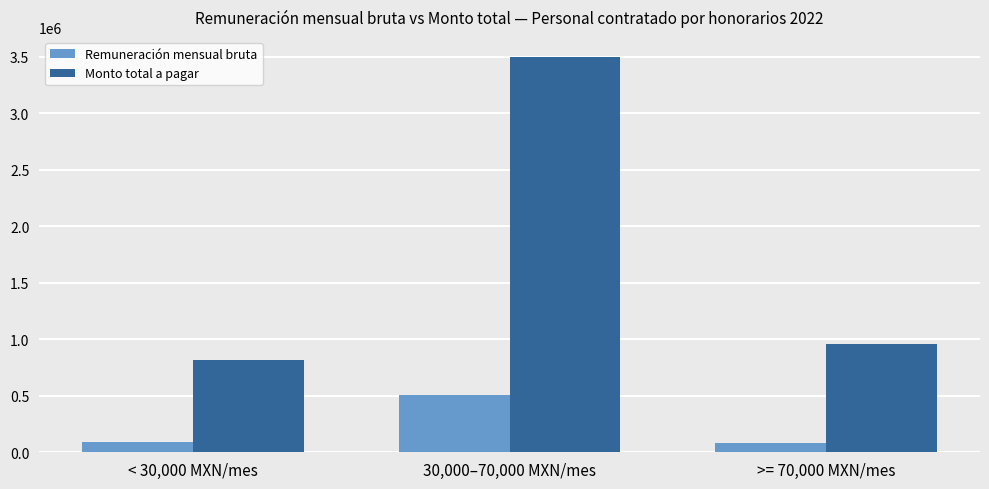

What is the highest value of the Monto total a pagar series?

3501349.8